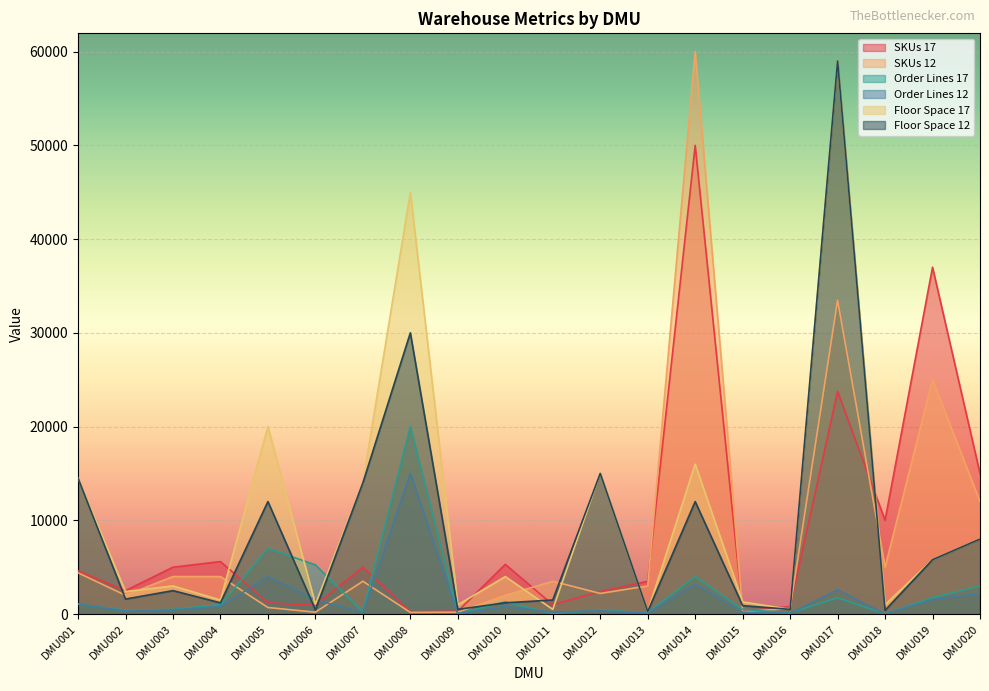

What is the value of the Order Lines 17 point at the 5th from the left?

7000